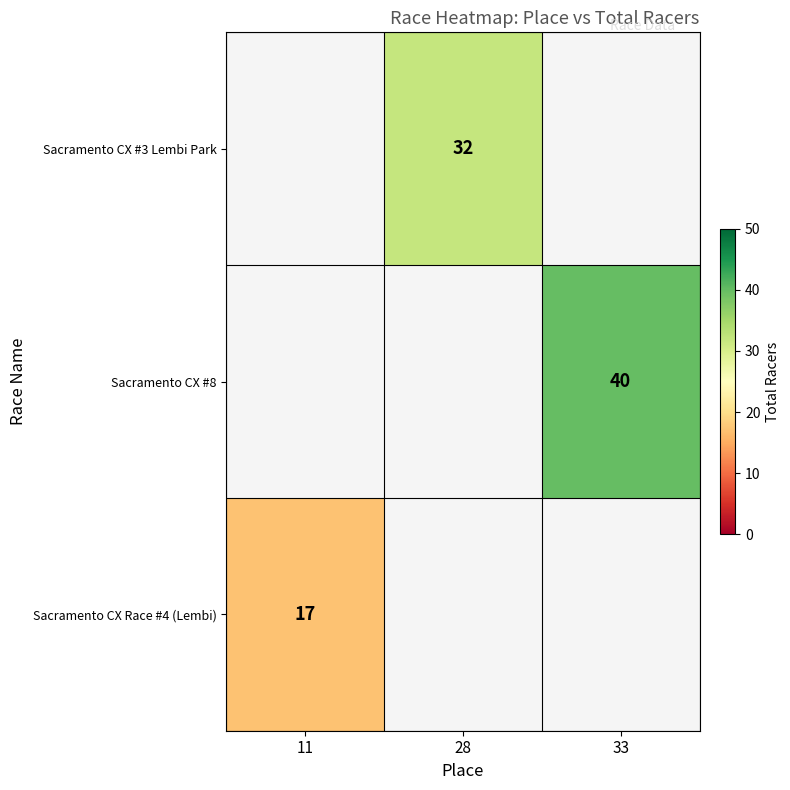

The Sacramento CX #3 Lembi Park series shows 32 at 28. True or false?

True